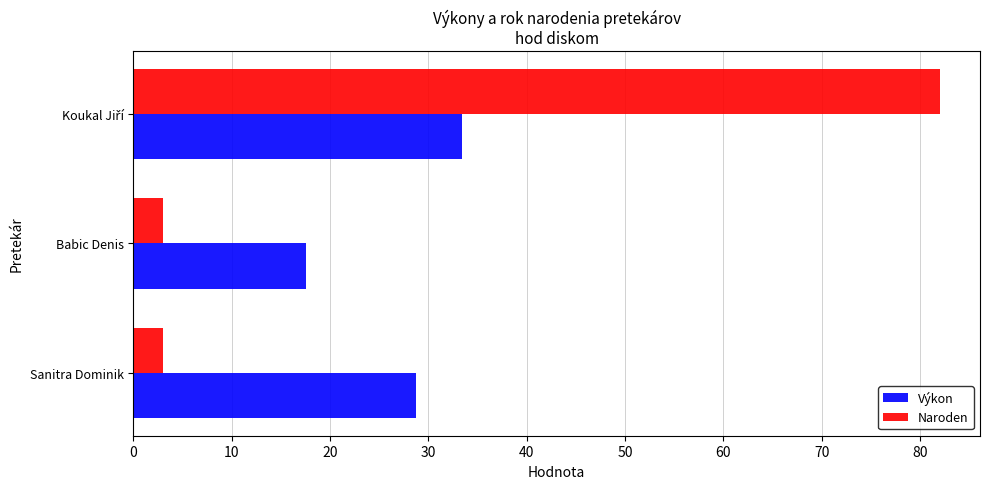

Rank the series by their maximum value, from highest to lowest.

Naroden, Výkon